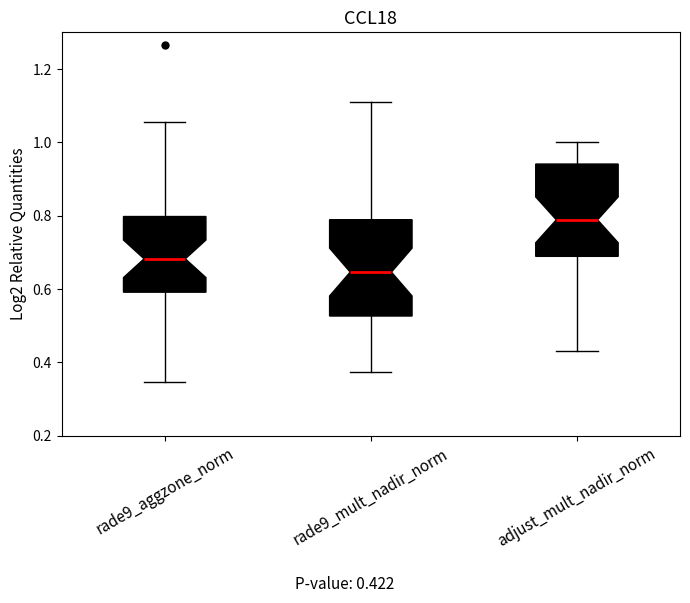

Which box's median line is the highest?

adjust_mult_nadir_norm